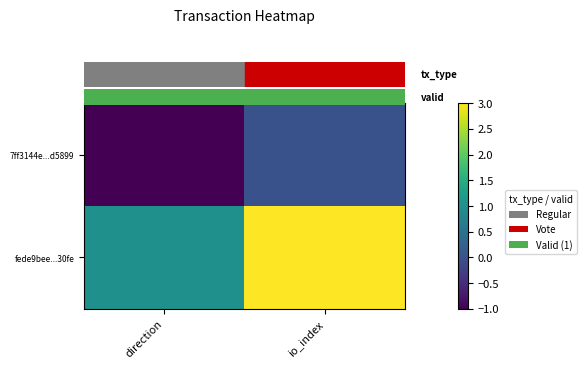

How many categories are shown in the chart?

2